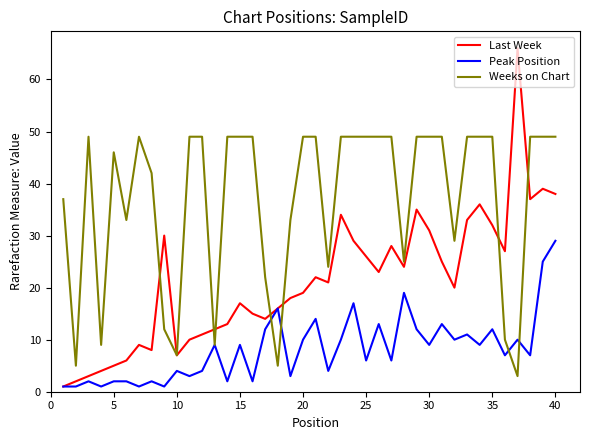

What is the smallest value displayed?

1